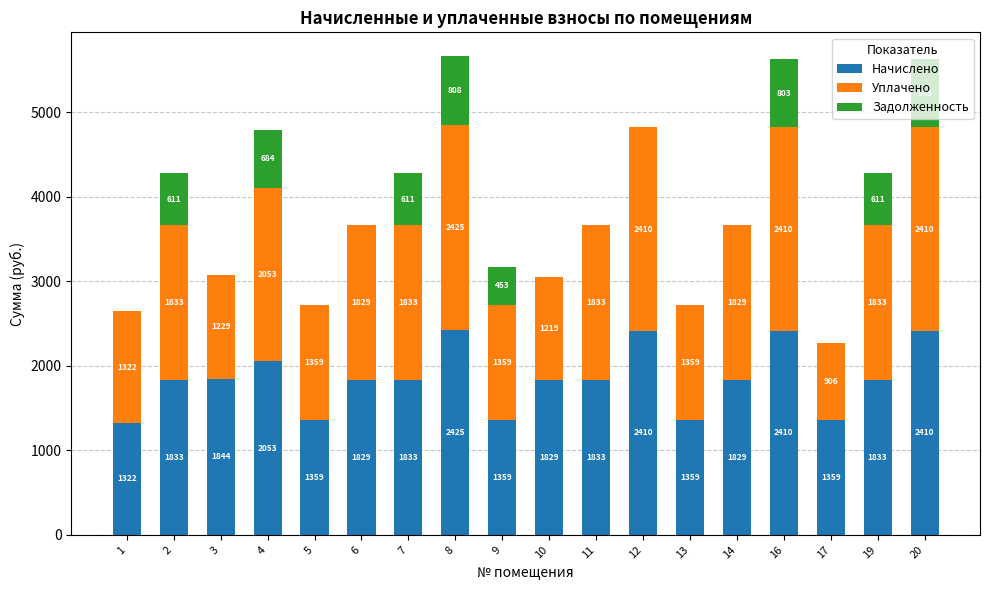

Read the Начислено value at 1.

1322.7